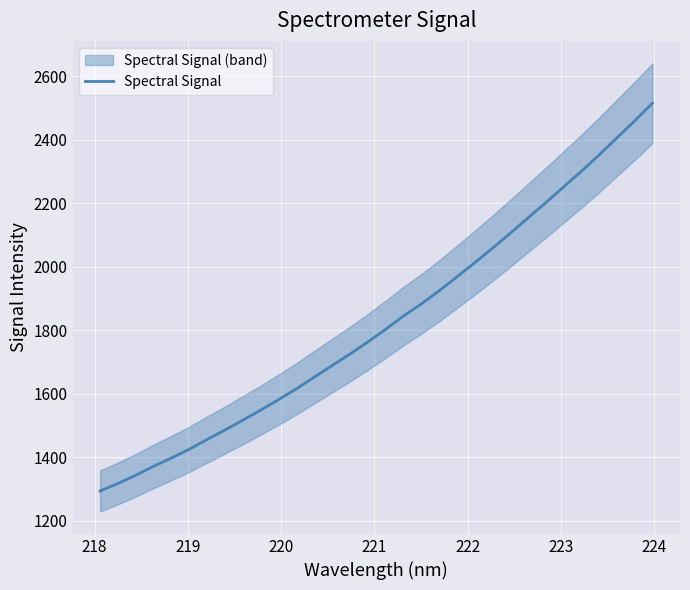

Reading left to right, extract all data points from this chart.

1293.8	1317.5	1343.2	1371.4	1397.7	1425.1	1456.0	1485.8	1516.7	1548.4	1581.2	1615.4	1651.8	1688.4	1724.5	1762.5	1802.2	1844.2	1882.2	1923.4	1967.4	2011.9	2057.6	2105.0	2153.4	2201.4	2250.8	2300.4	2351.8	2405.7	2459.1	2515.1